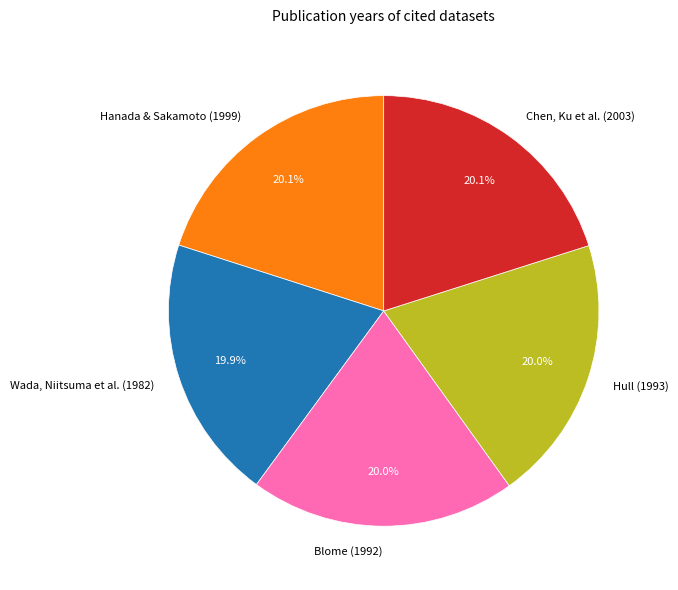

Approximately how many times larger is the value at Hanada & Sakamoto (1999) compared to Blome (1992)?

1.0